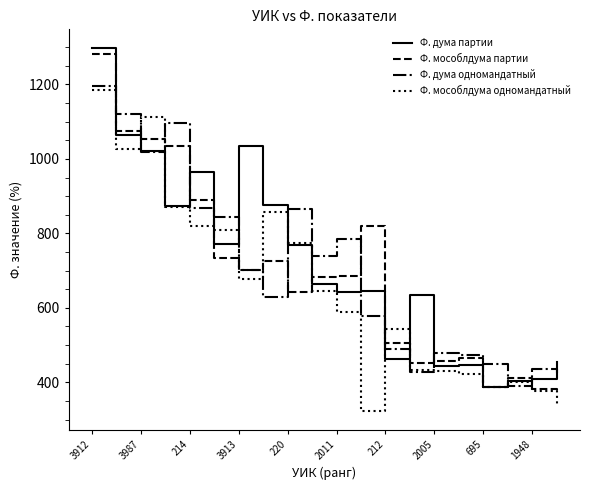

What is the maximum value shown in the chart?

1299.2